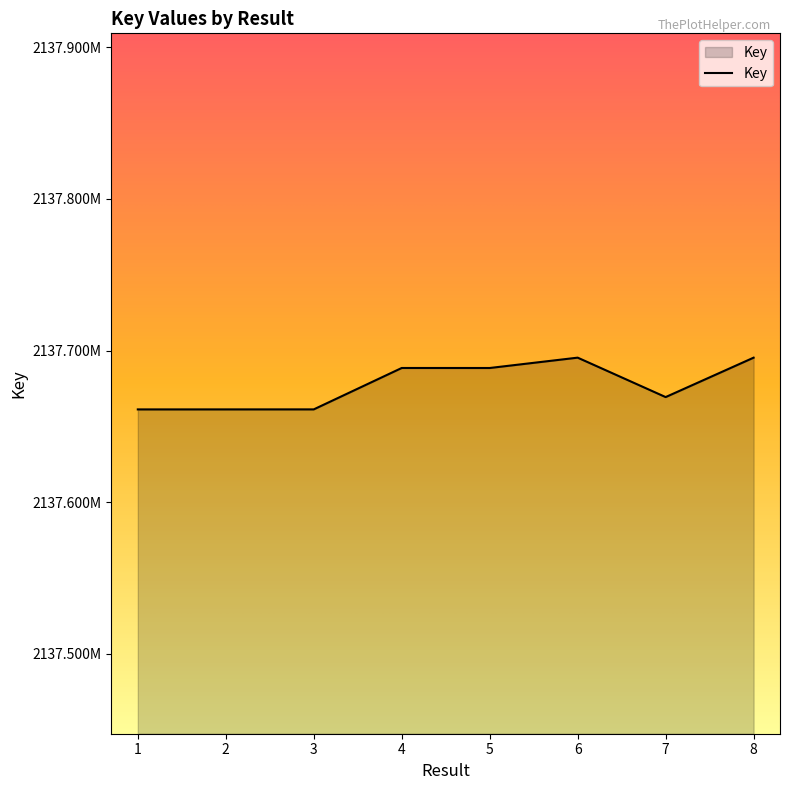

What is the difference between the maximum and minimum values?

34121